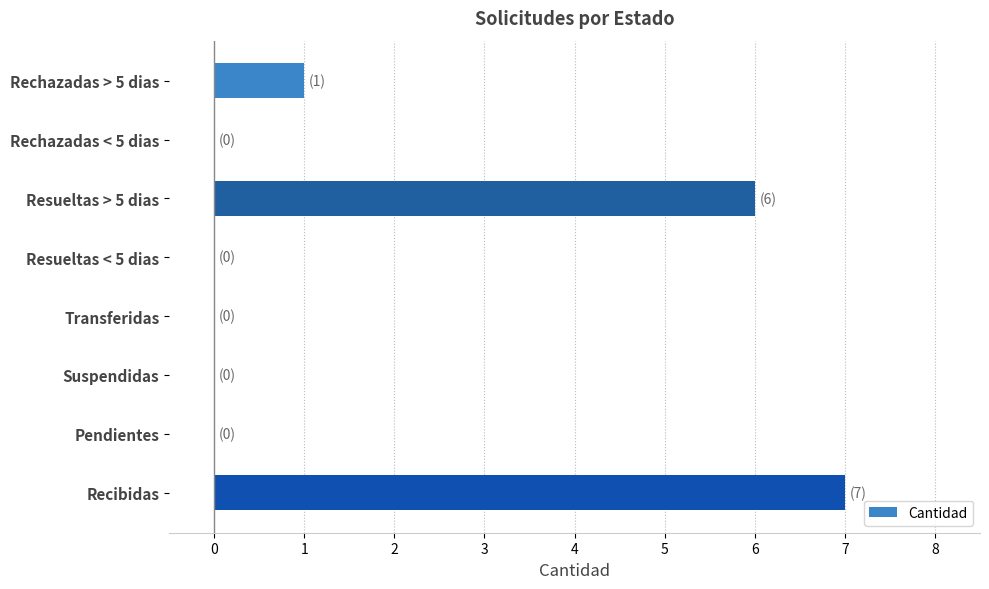

What is the change in value from Pendientes to Recibidas?

+7